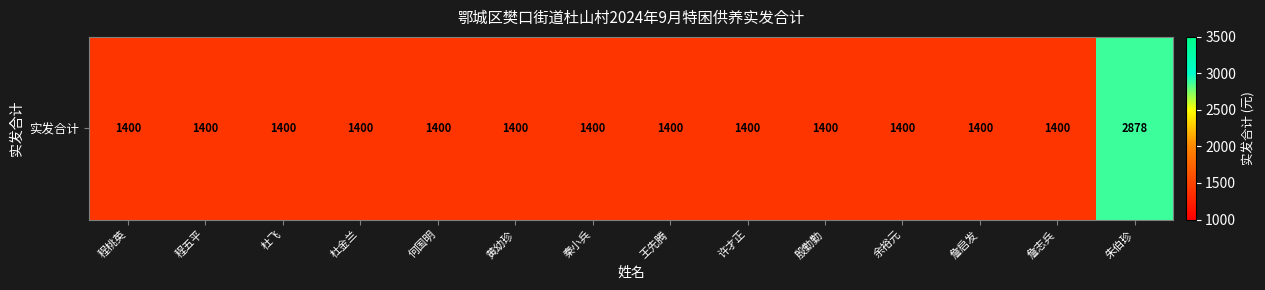

Reading left to right, extract all data points from this chart.

程桃英=1400	程五平=1400	杜飞=1400	杜金兰=1400	何国明=1400	黄幼珍=1400	秦小兵=1400	王先腾=1400	许才正=1400	殷勤勤=1400	余裕元=1400	詹启发=1400	詹志兵=1400	朱伯珍=2878